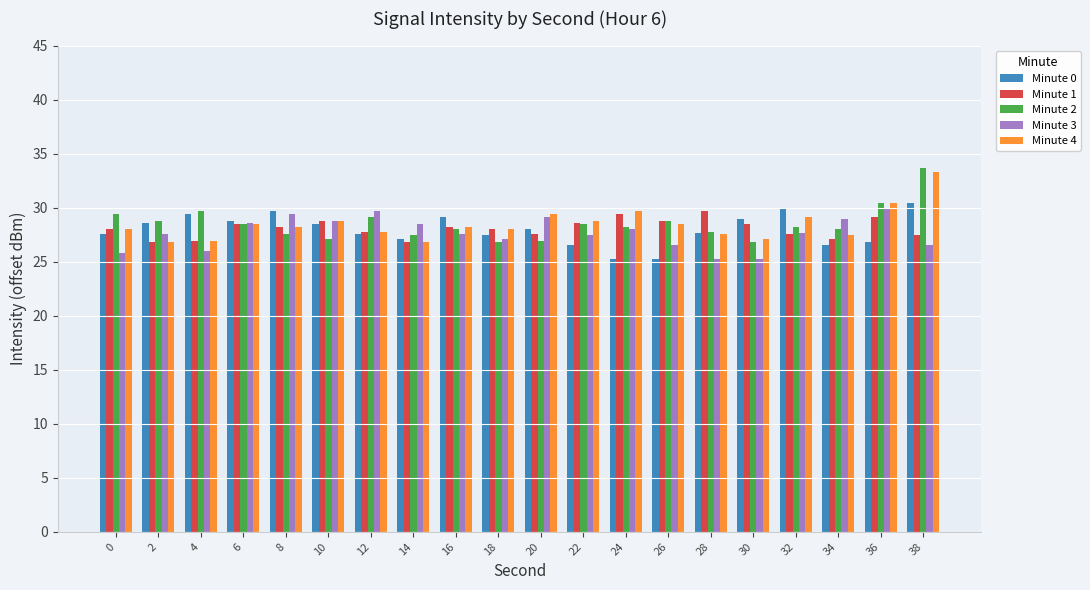

What is the average value of the Minute 4 series?

28.5